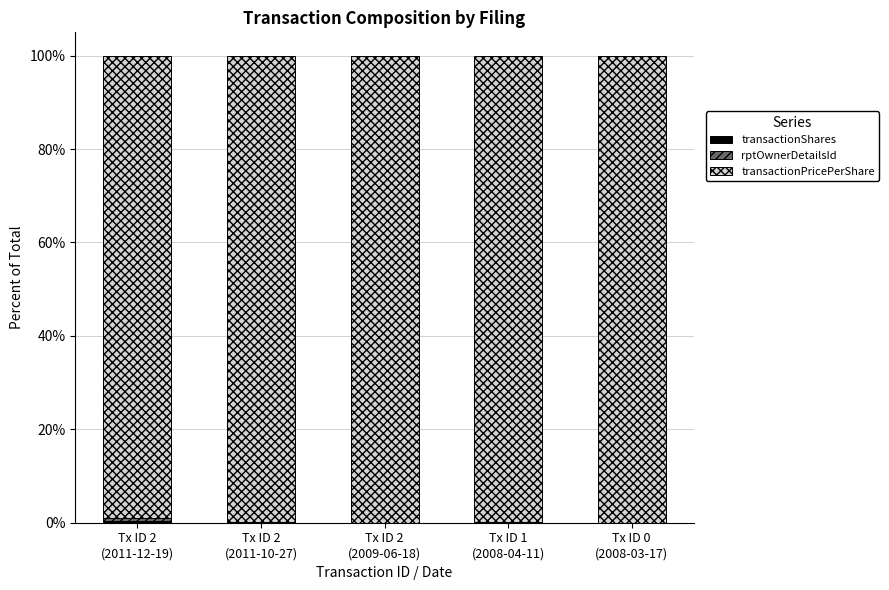

Between Tx ID 2
(2011-12-19) and Tx ID 2
(2011-10-27), which series saw the biggest shift?

transactionPricePerShare